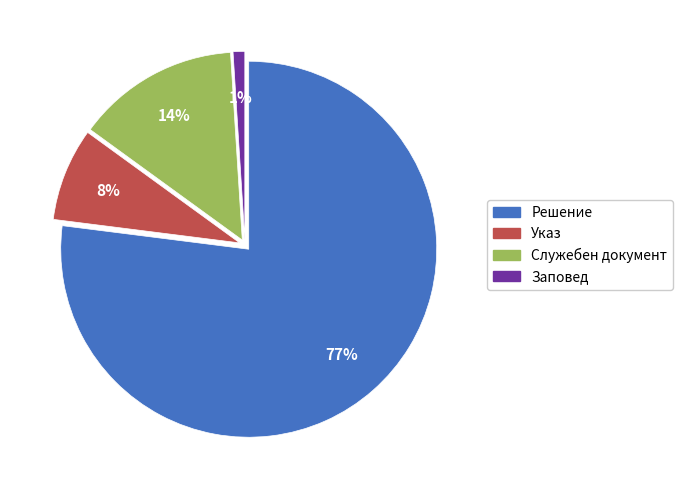

Which has a higher value, Служебен документ or Указ?

Служебен документ